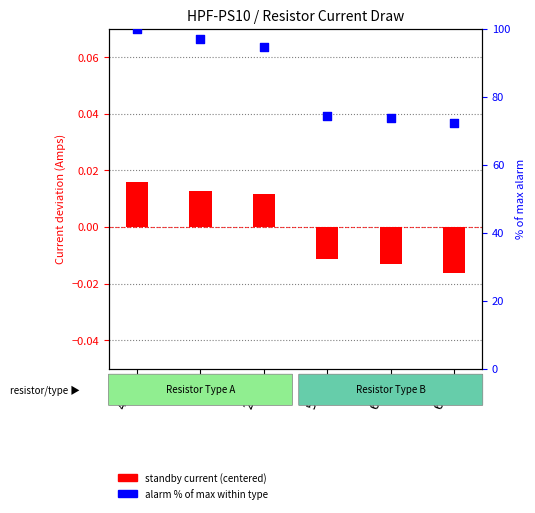

At how many categories does at least one series exceed 24?

6